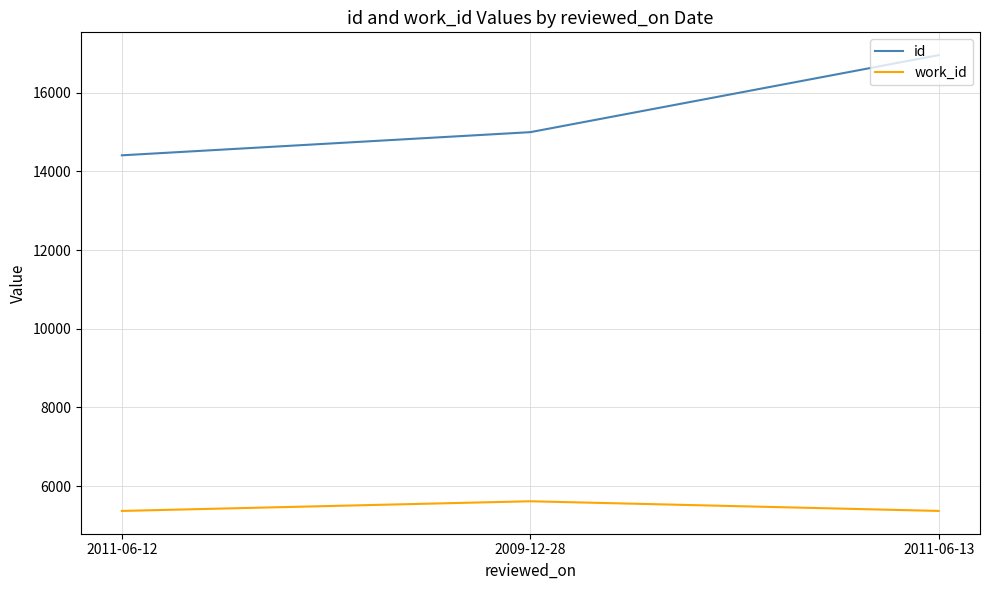

The work_id series shows 5366 at 2011-06-12. True or false?

True